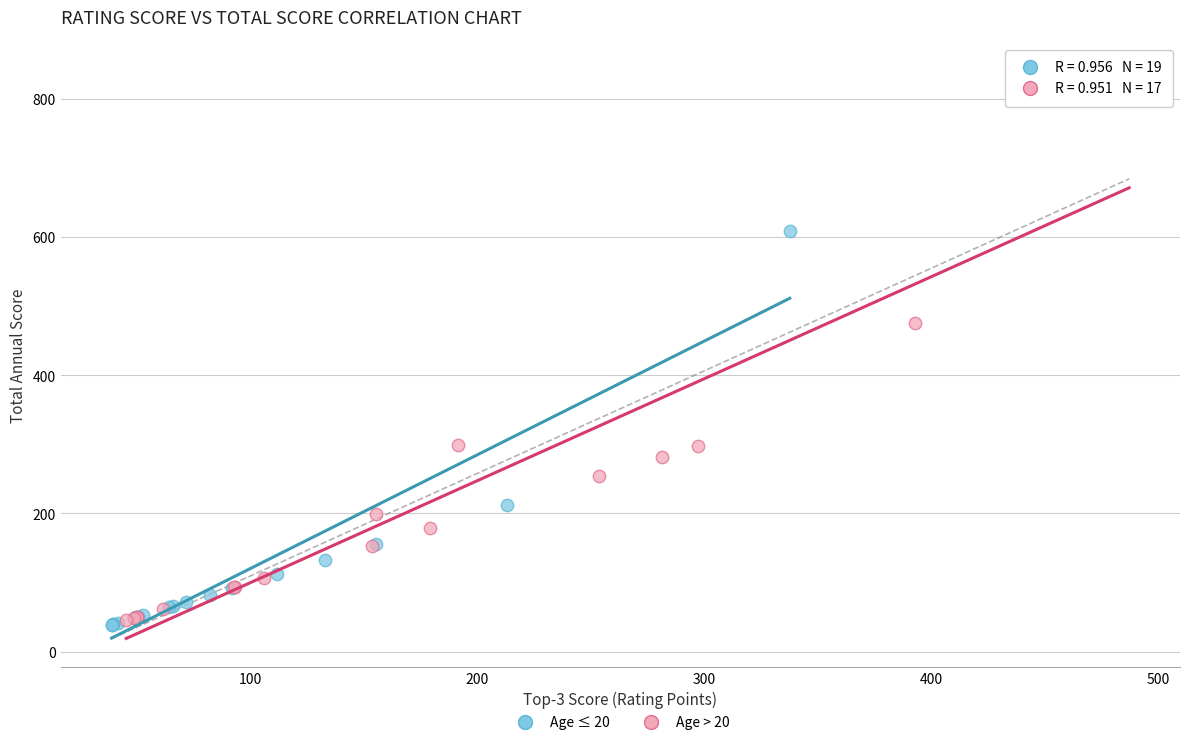

What are all the series names shown in the legend?

Age ≤ 20, Age > 20